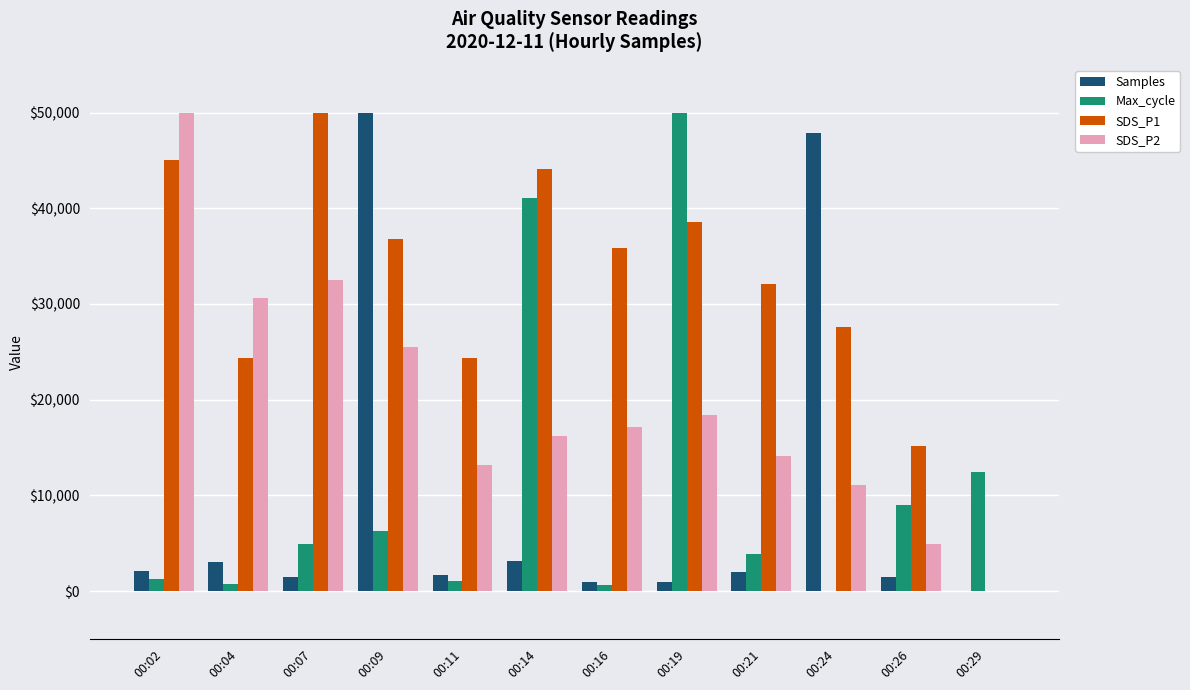

Which series has the largest total across all categories?

SDS_P1